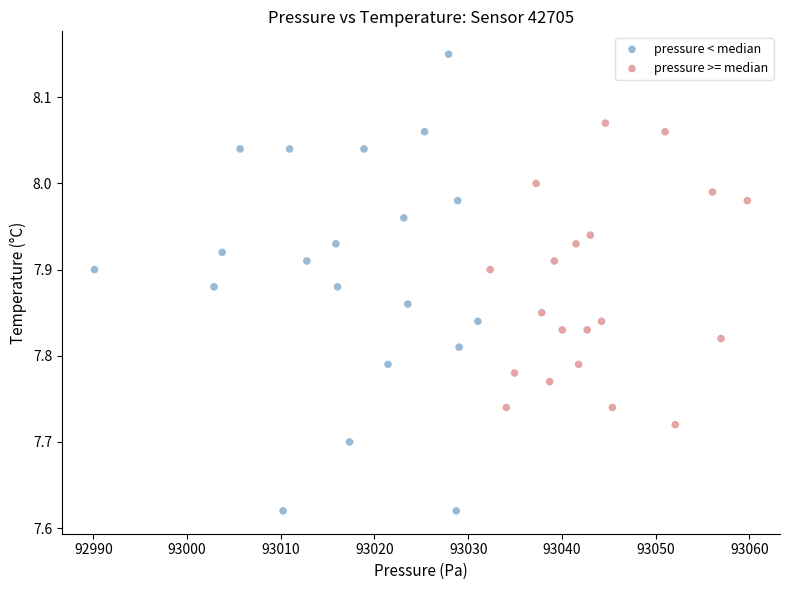

Which series has the largest Y range (max minus min)?

pressure < median